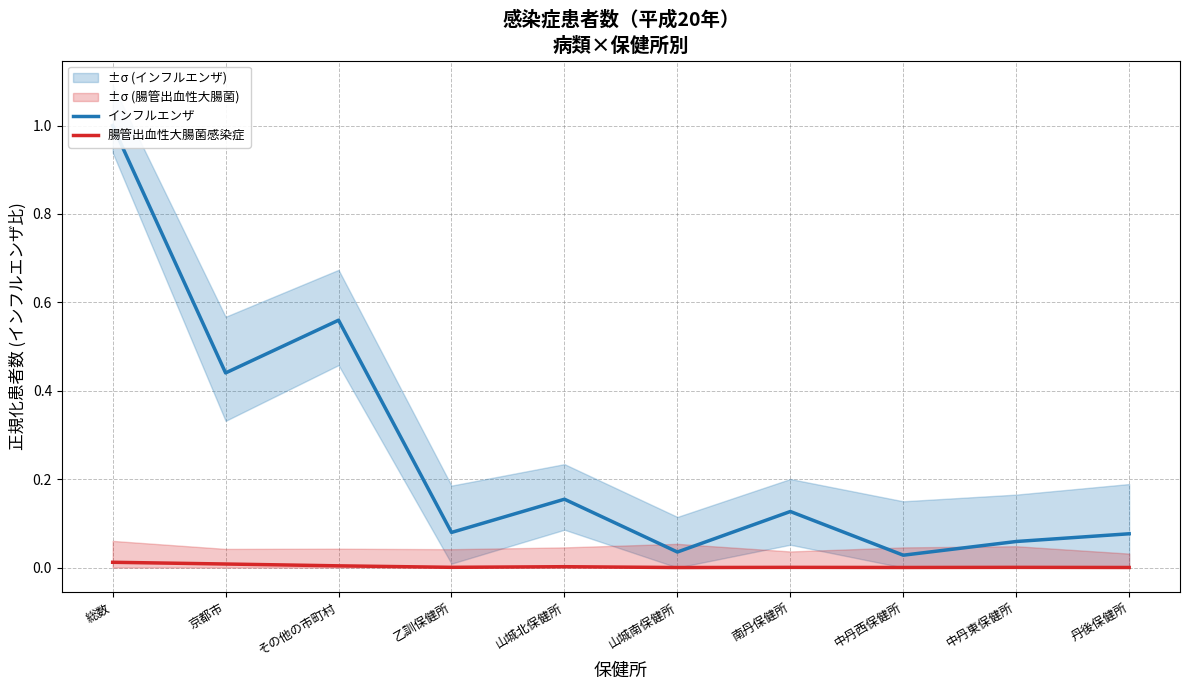

At which category does the chart reach its minimum across all series?

山城南保健所